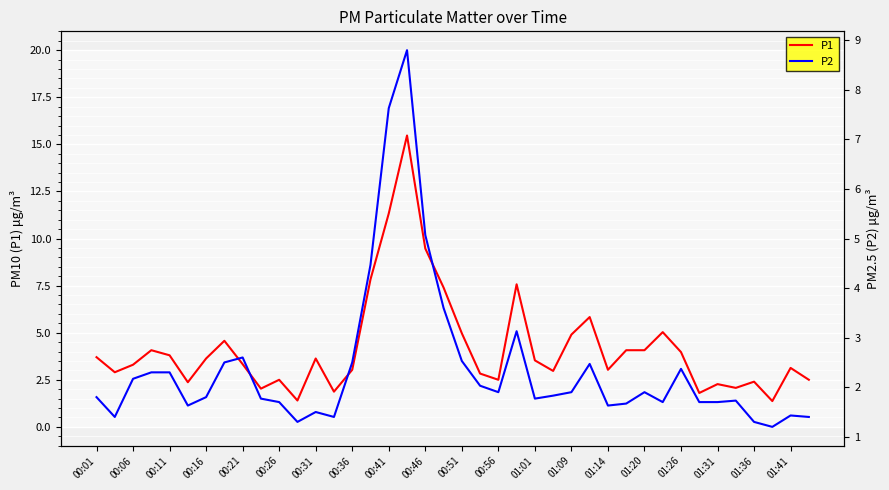

In P2, how many points are higher than both neighbors (excluding endpoints)?

9